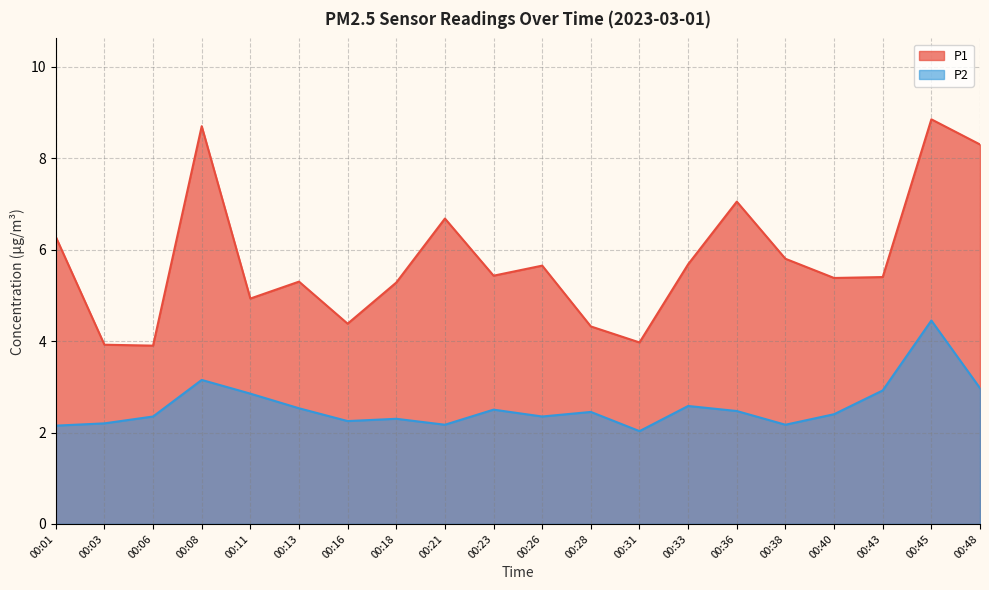

At which category does P2 reach its first local valley?

00:16